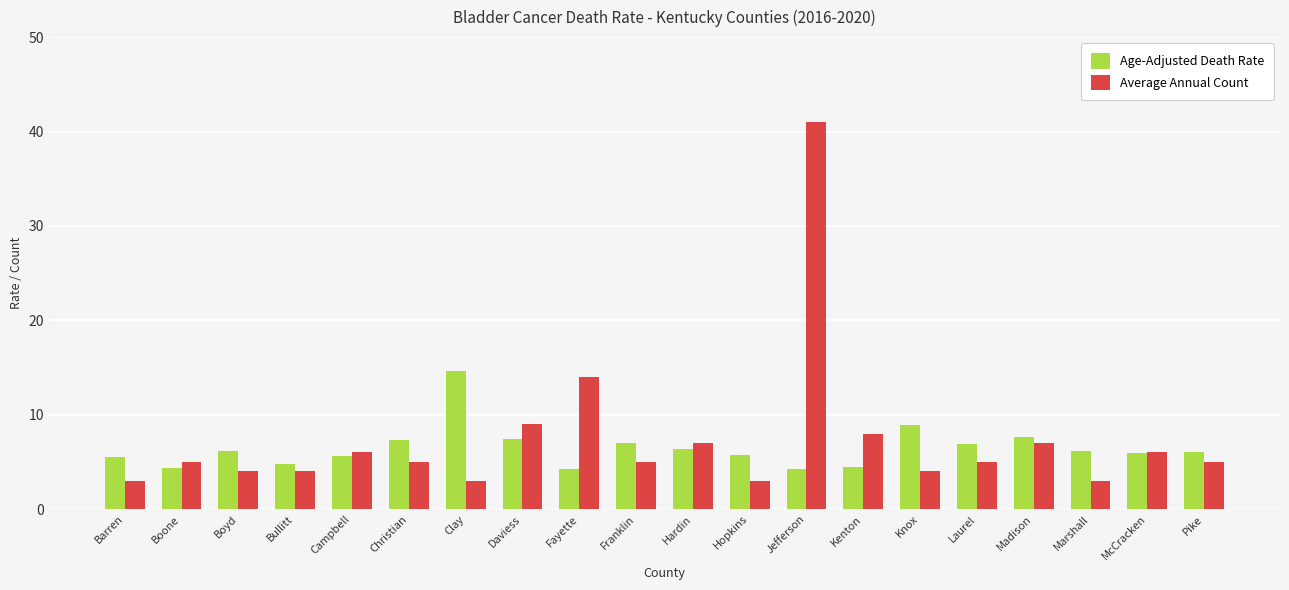

What is the value of the Average Annual Count bar at the 17th from the left?

7.0